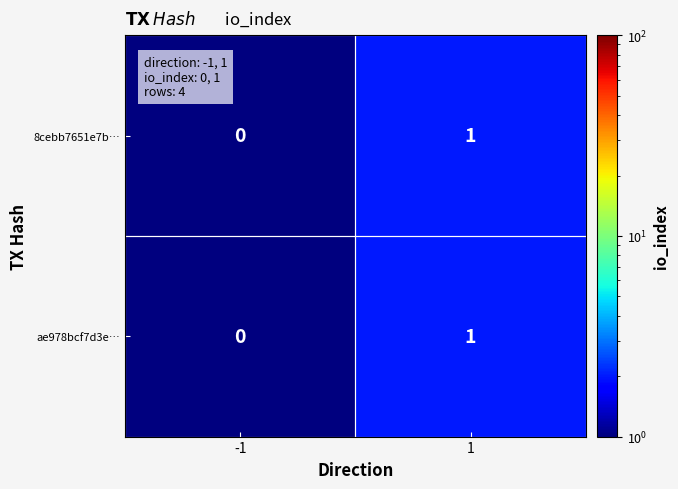

Is the value of ae978bcf7d3e… at -1 greater than the value of 8cebb7651e7b… at 1?

No